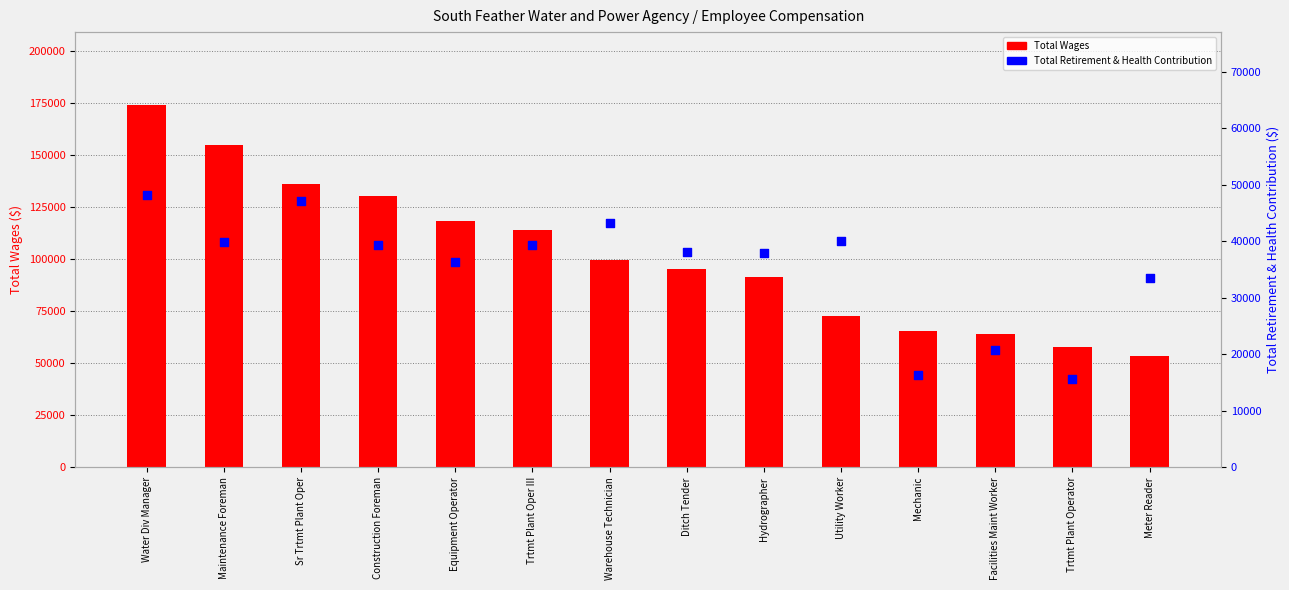

Which series contains the lowest Y value?

Total Retirement & Health Contribution